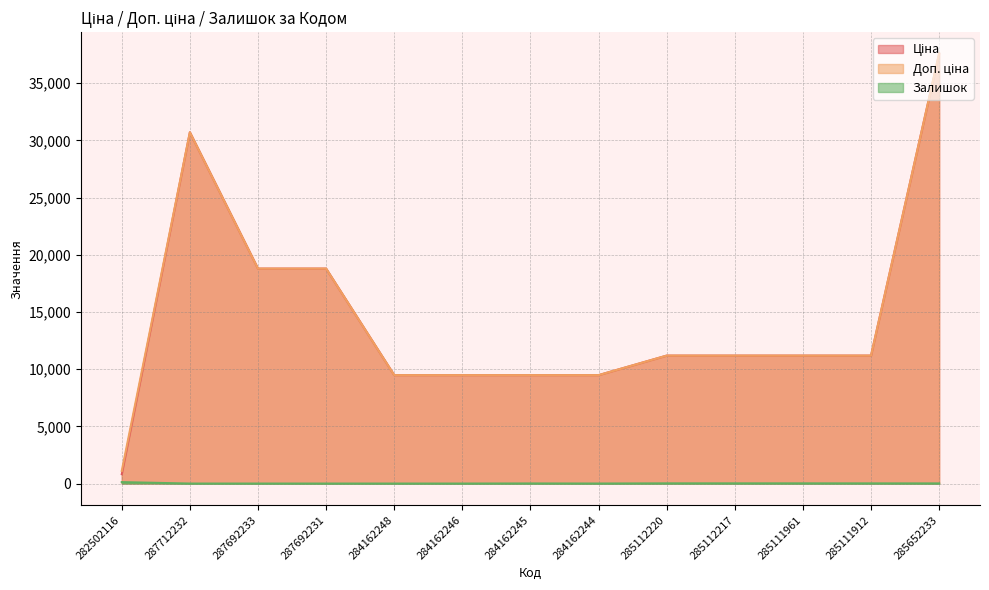

Where does the Залишок series first go above 8?

282502116